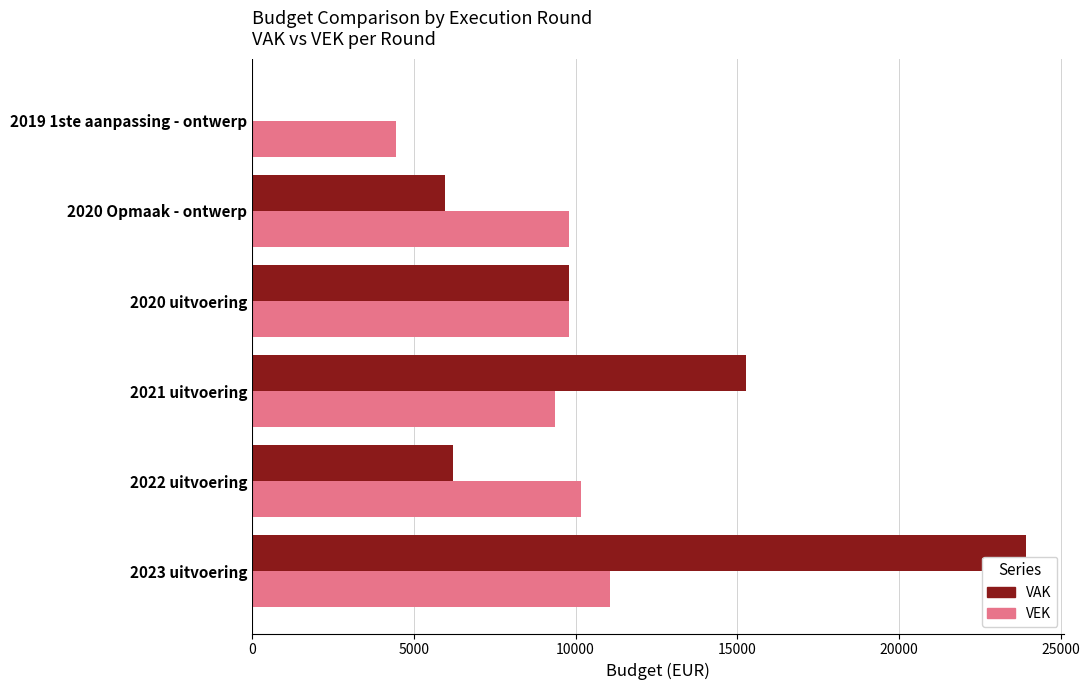

Which category has the highest value across all series?

2023 uitvoering